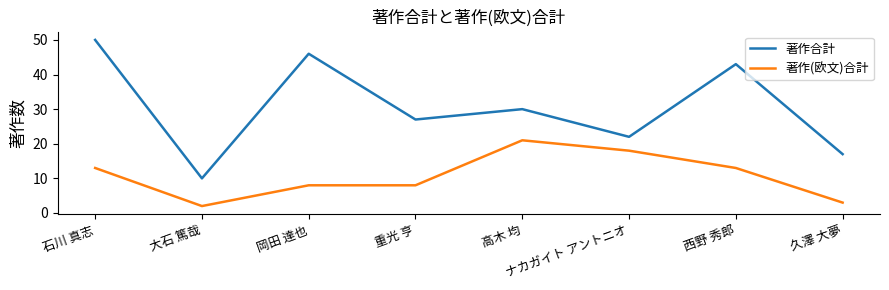

What position from the left is 西野 秀郎?

7